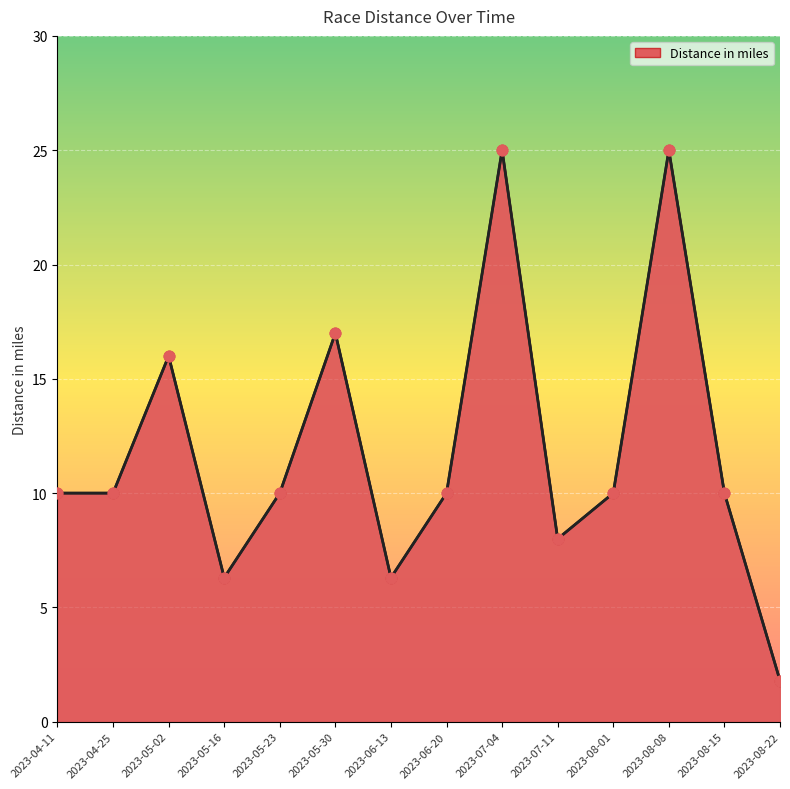

What is the ratio of the value at 2023-07-11 to the value at 2023-04-11?

0.8